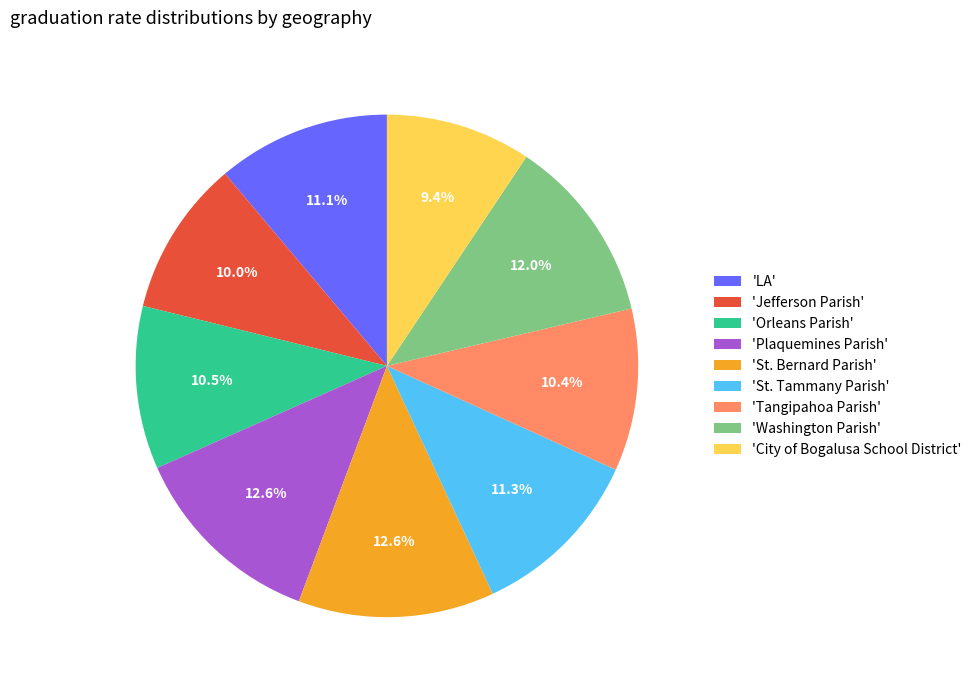

Between 'Washington Parish' and 'Plaquemines Parish', which is larger?

'Plaquemines Parish'